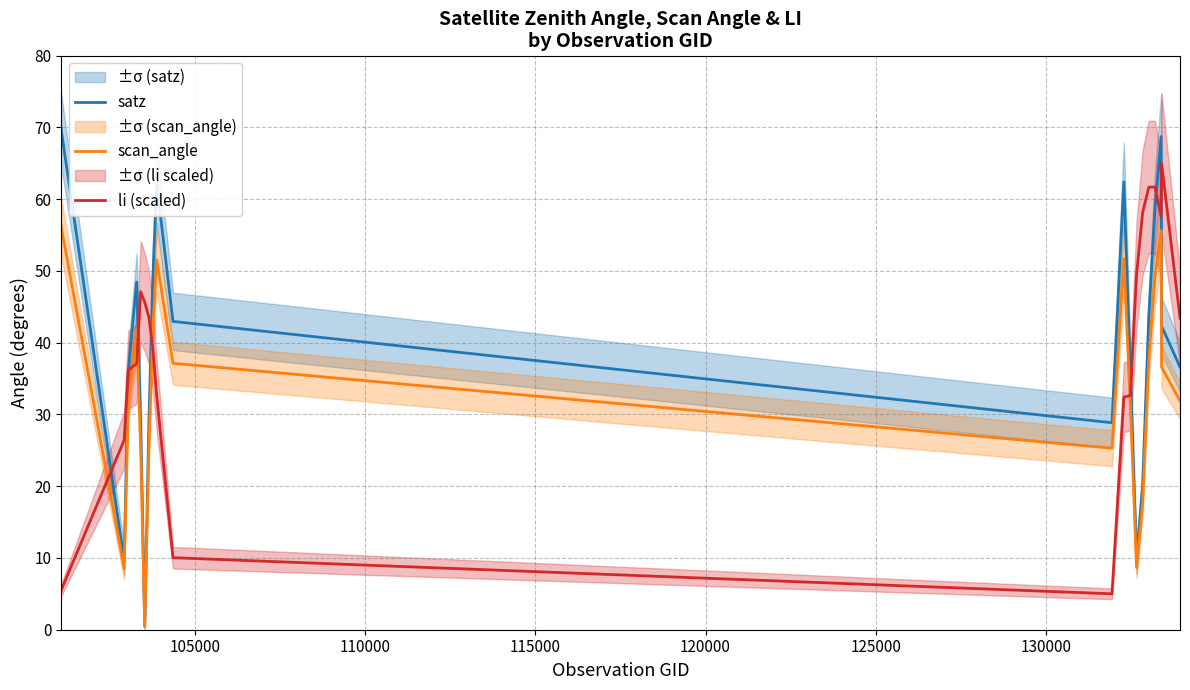

How many times do li (scaled) and scan_angle cross each other?

5